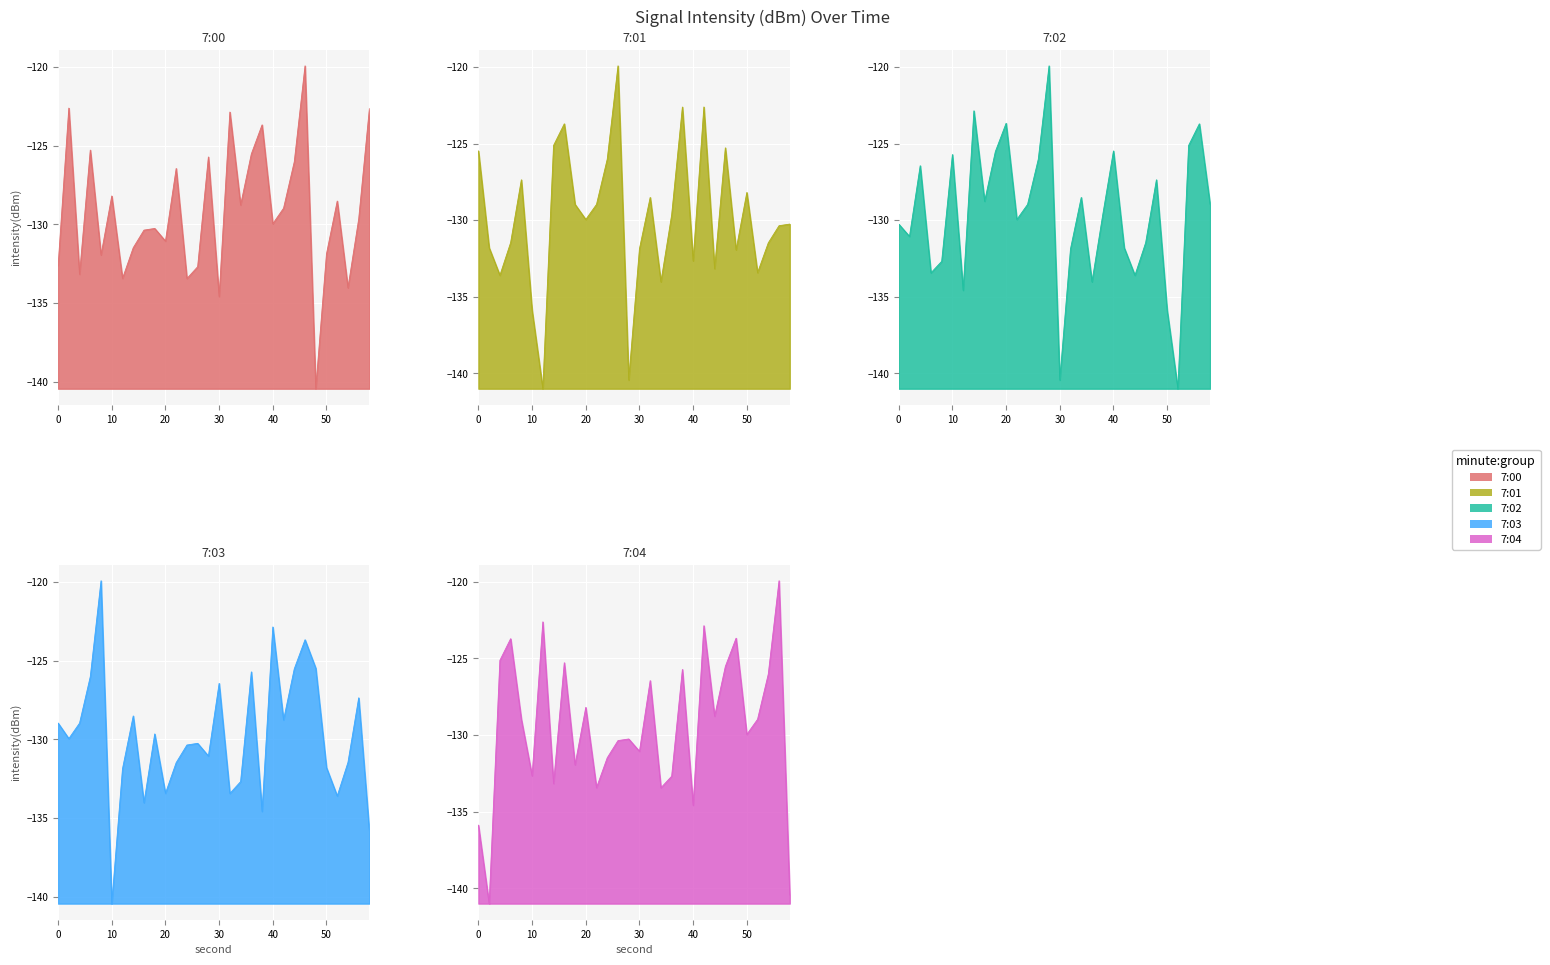

How many values in the 7:00 series are below -129?

16